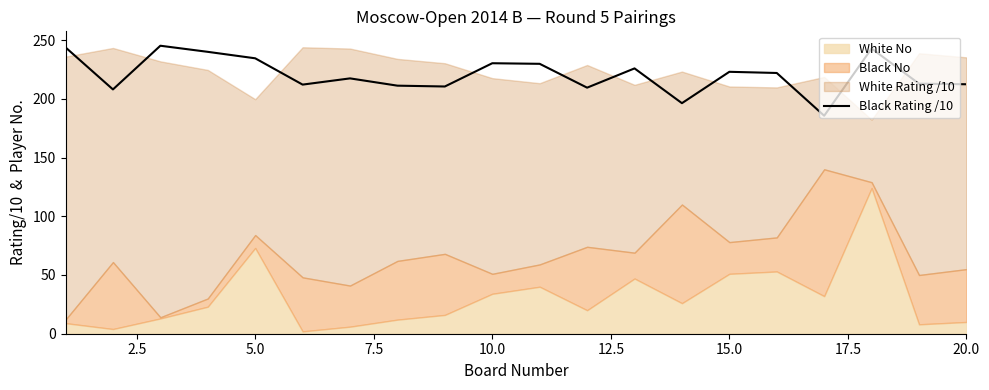

What is the highest value of the Black Rating /10 series?

245.2